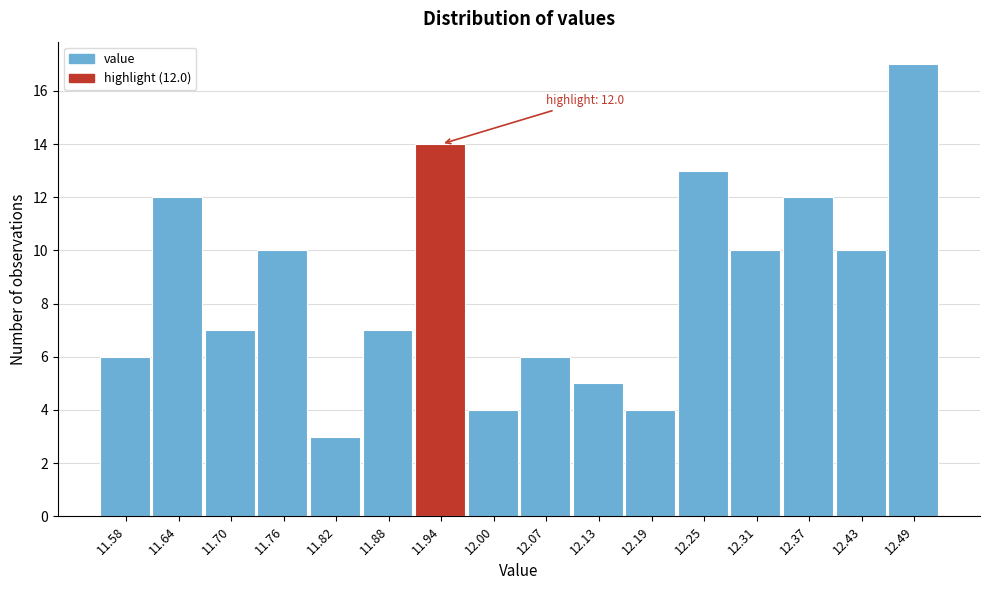

Reading left to right, transcribe all the data shown in this chart.

6	12	7	10	3	7	14	4	6	5	4	13	10	12	10	17